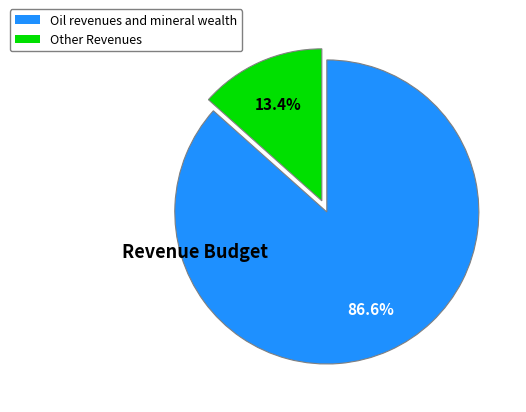

How many segments does this pie chart have?

2